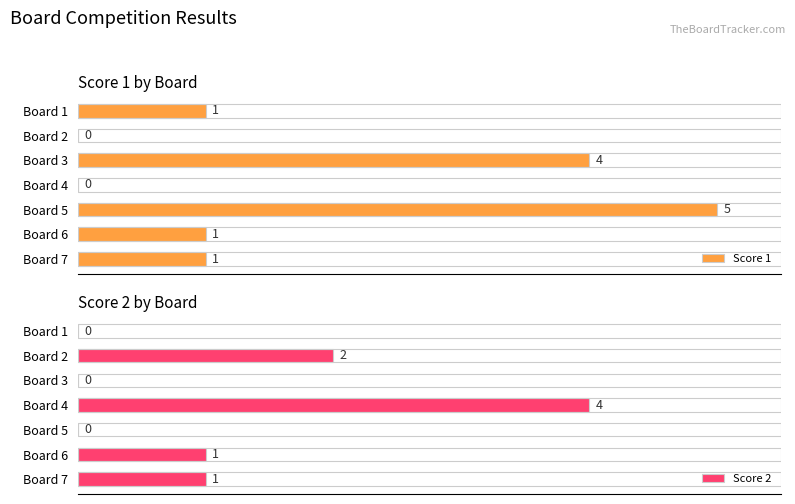

Which series has the largest total across all categories?

Score 1